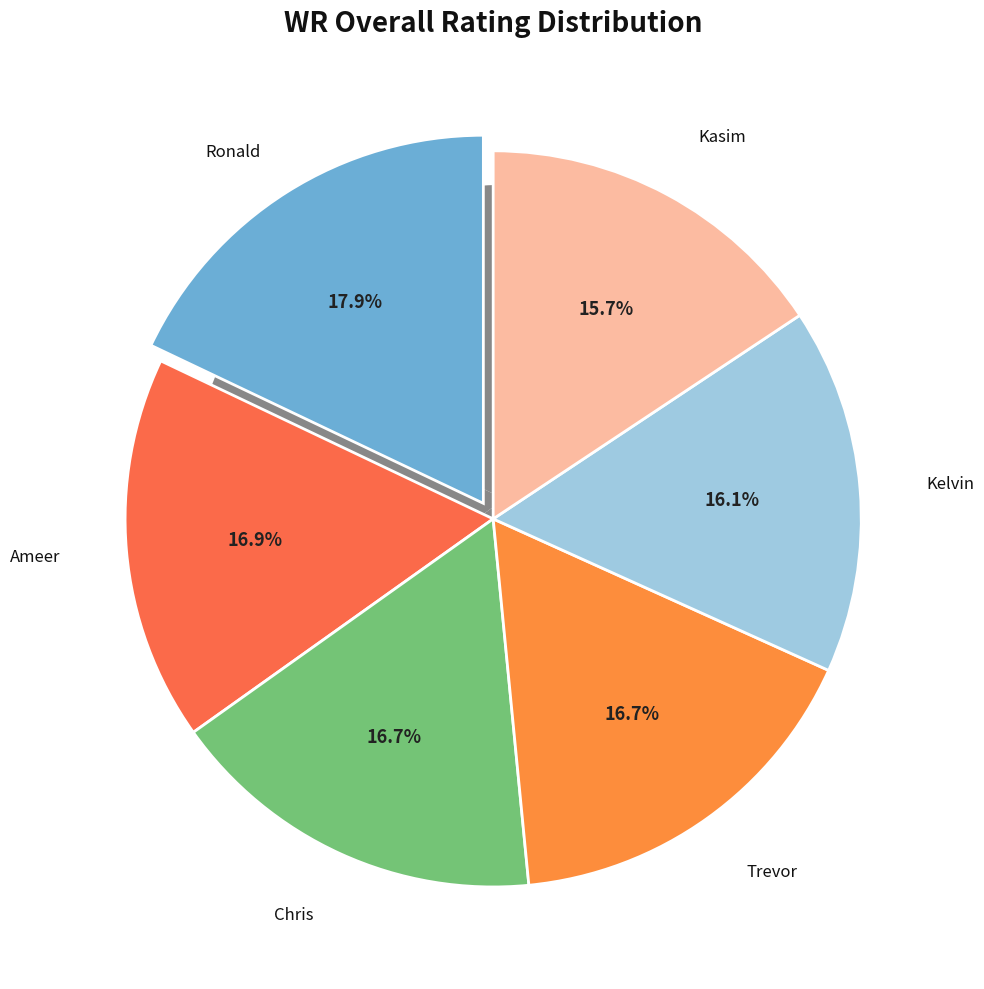

Is it true that Kelvin is 16% of the pie?

True